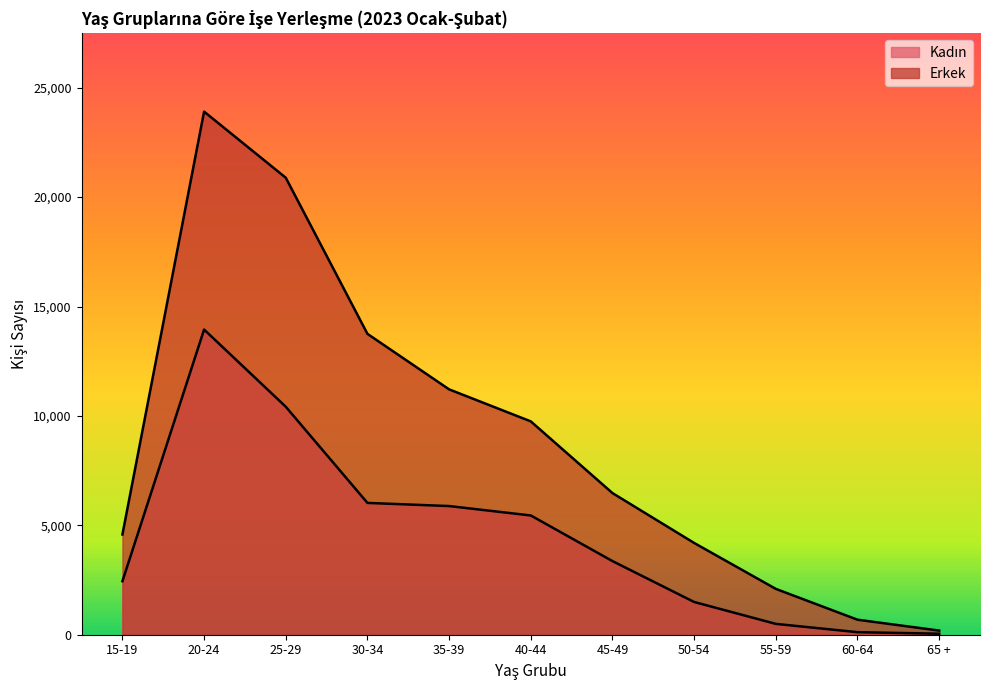

True or false: Kadın and Erkek cross at least once.

False